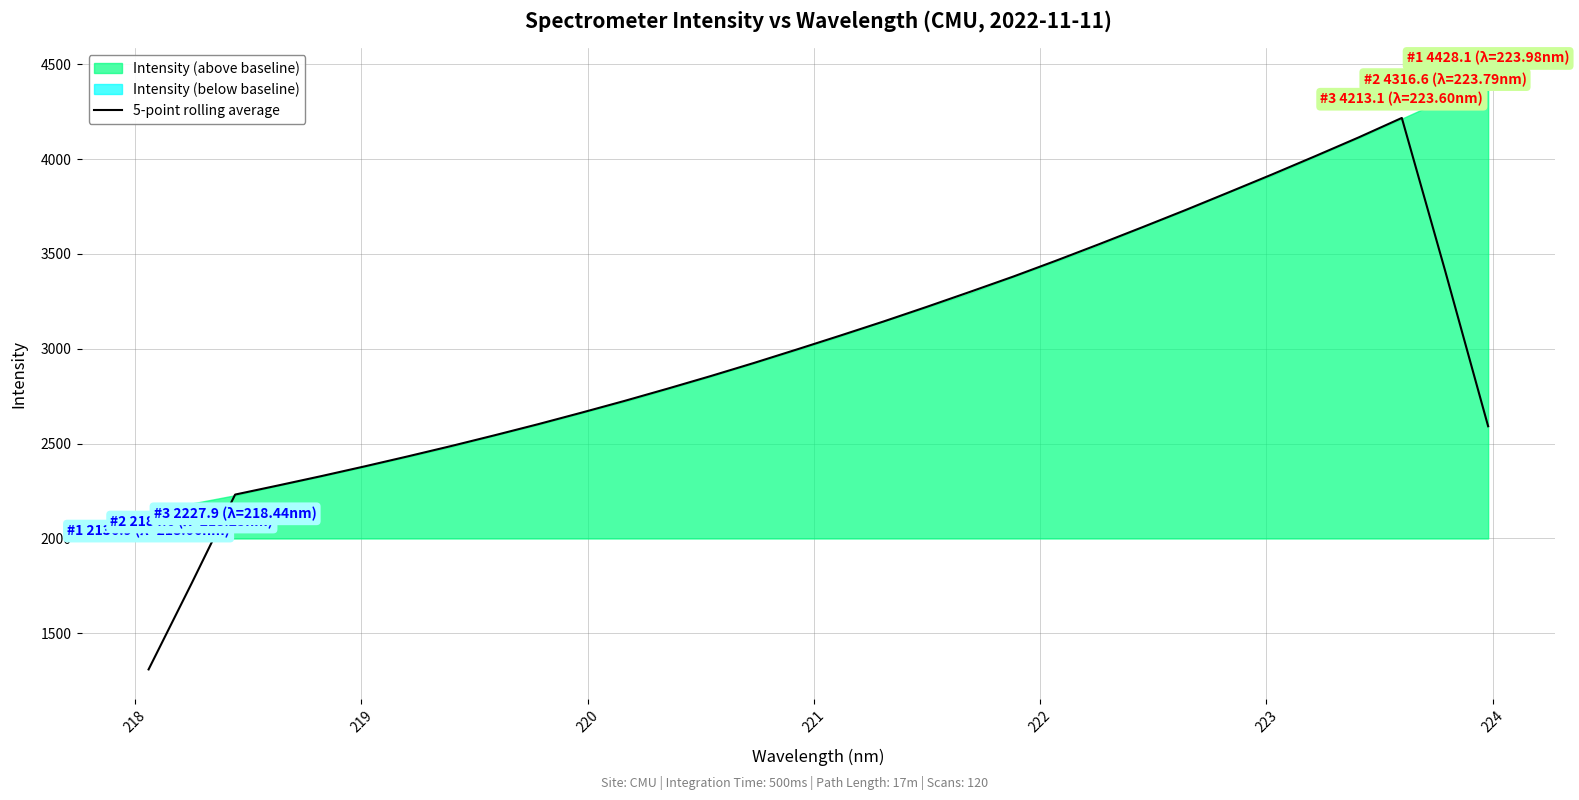

What is the highest value of the 5-point rolling average series?

4216.6